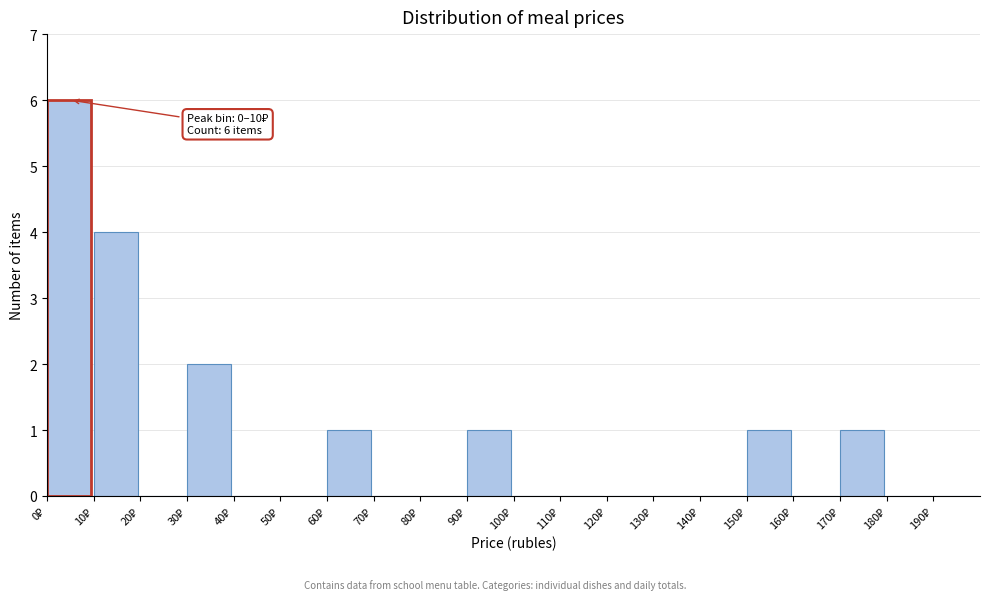

Over which range of the x-axis is the bar tallest?

0 to 10